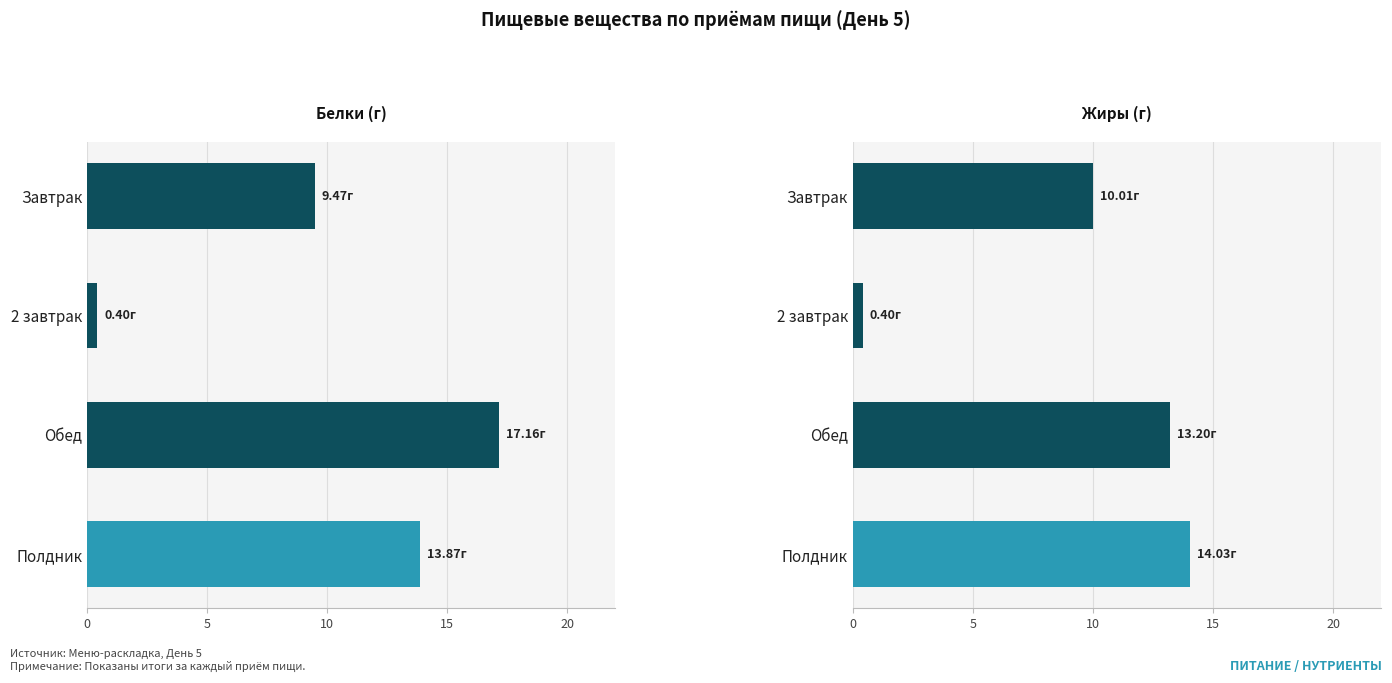

Are the bars grouped side by side (vs. stacked)?

Yes